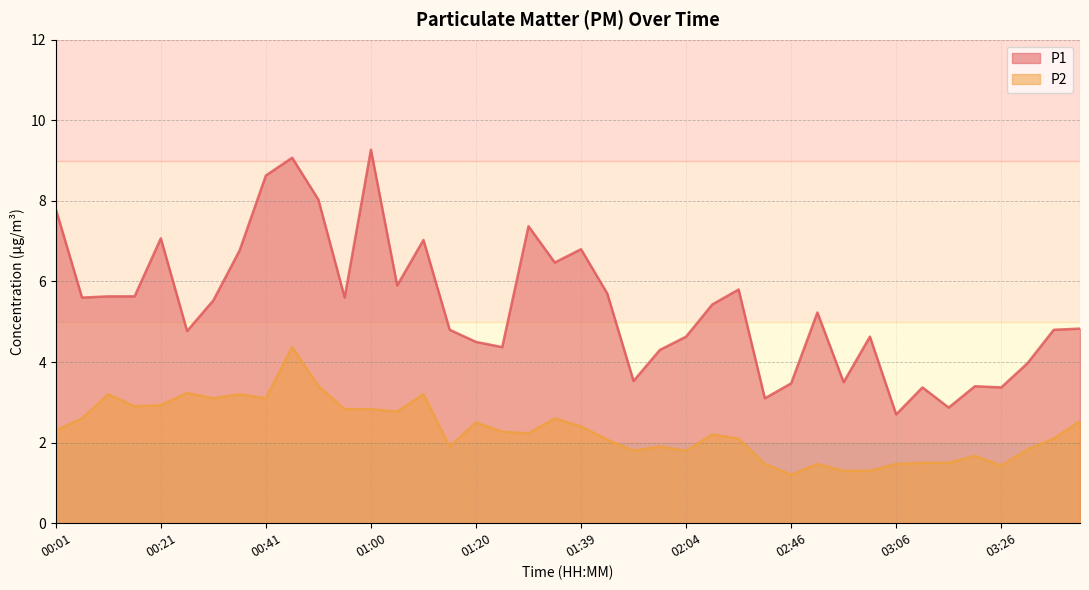

Where does the P2 series first go above 2?

00:01